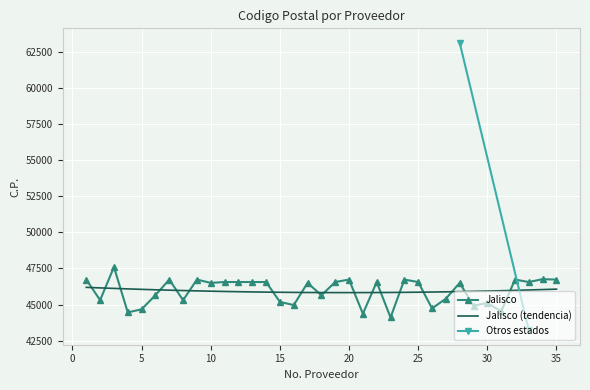

How many interior local peaks (higher than both neighbors) does the data have?

11